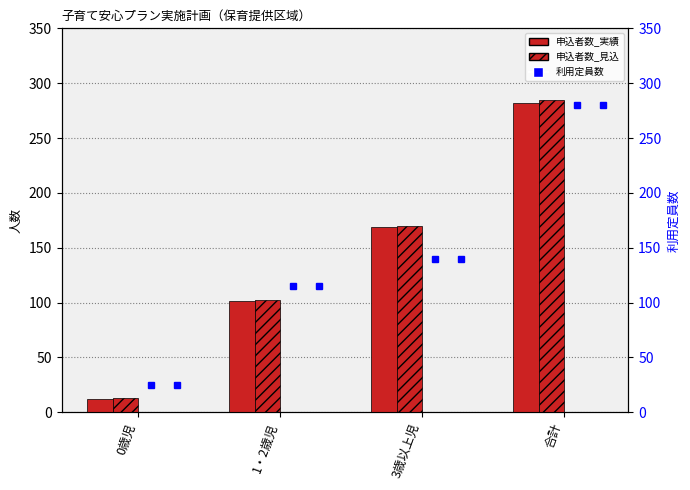

What is the total value across all series at 3歳以上児?

619